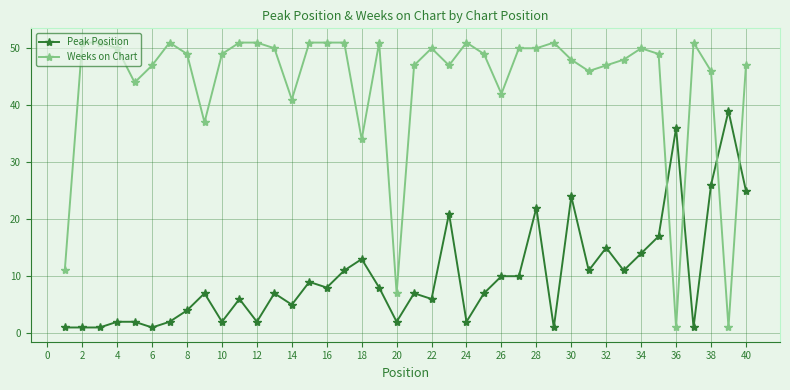

Is this an area chart (filled region under the line)?

No